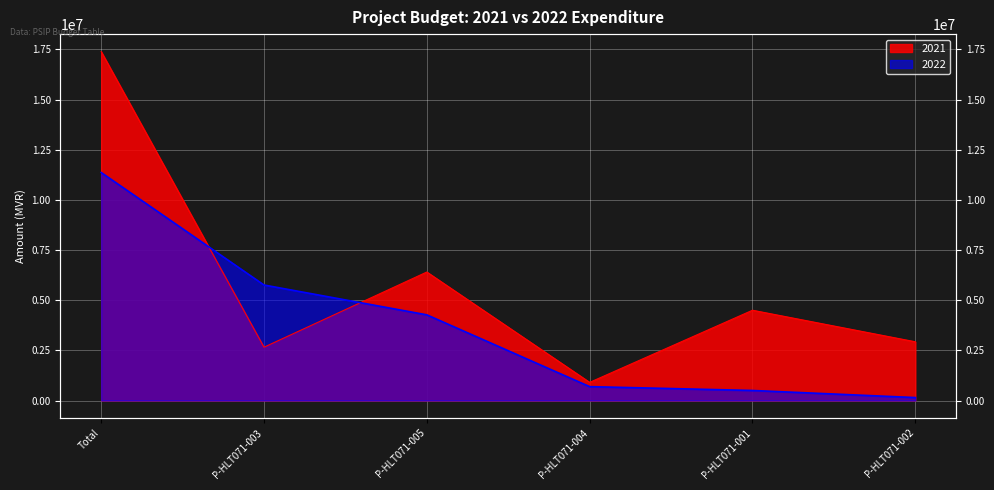

What are all the series names shown in the legend?

2022, 2021